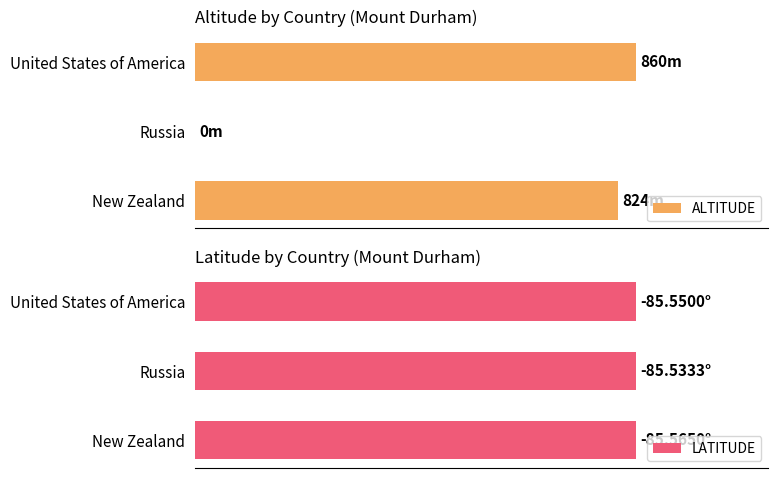

Which series changed the most between New Zealand and United States of America?

ALTITUDE